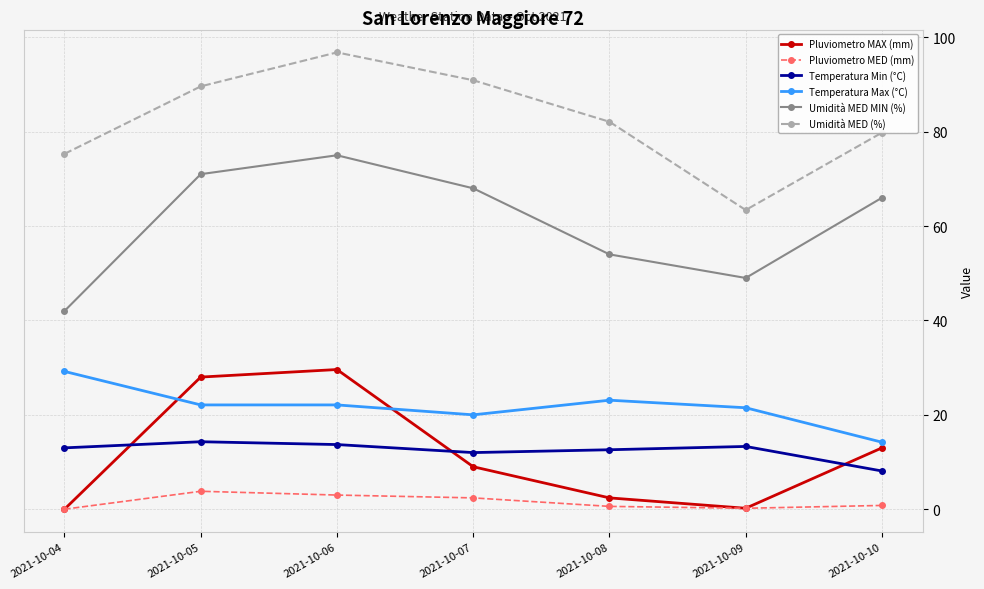

True or false: Temperatura Max (°C) and Pluviometro MED (mm) intersect in this chart.

False